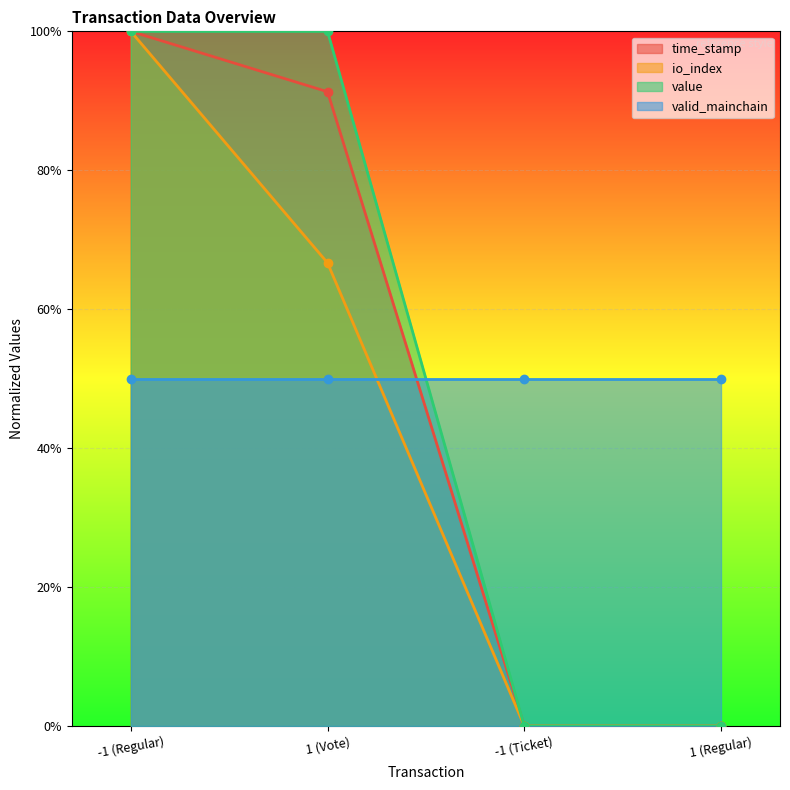

Which series has the widest spread of values?

time_stamp